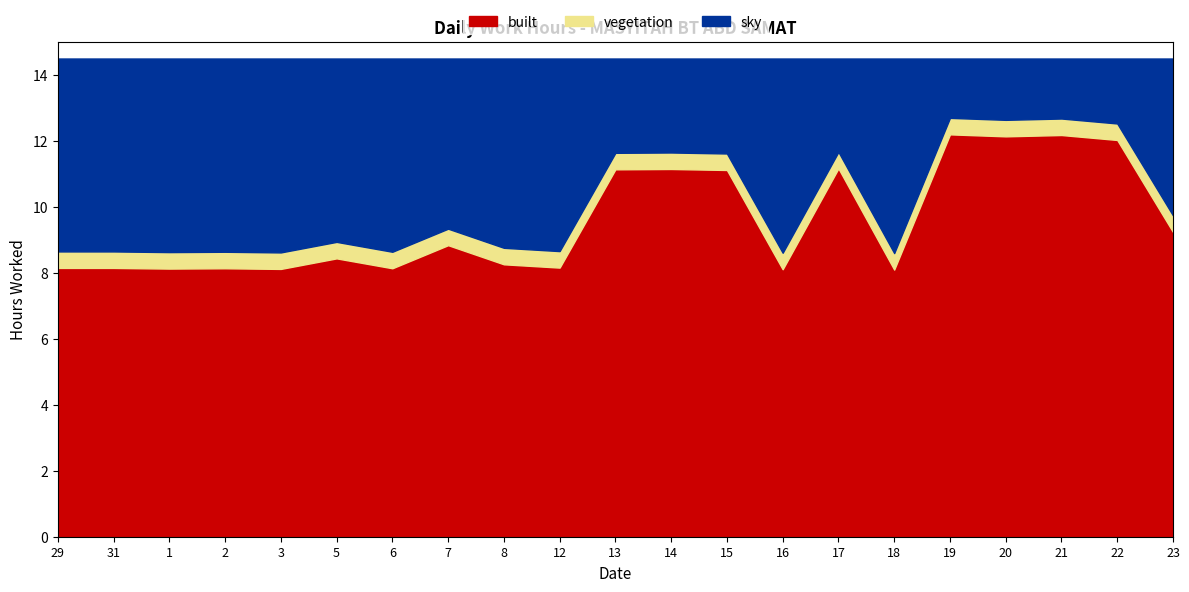

How many distinct data groups are displayed?

1